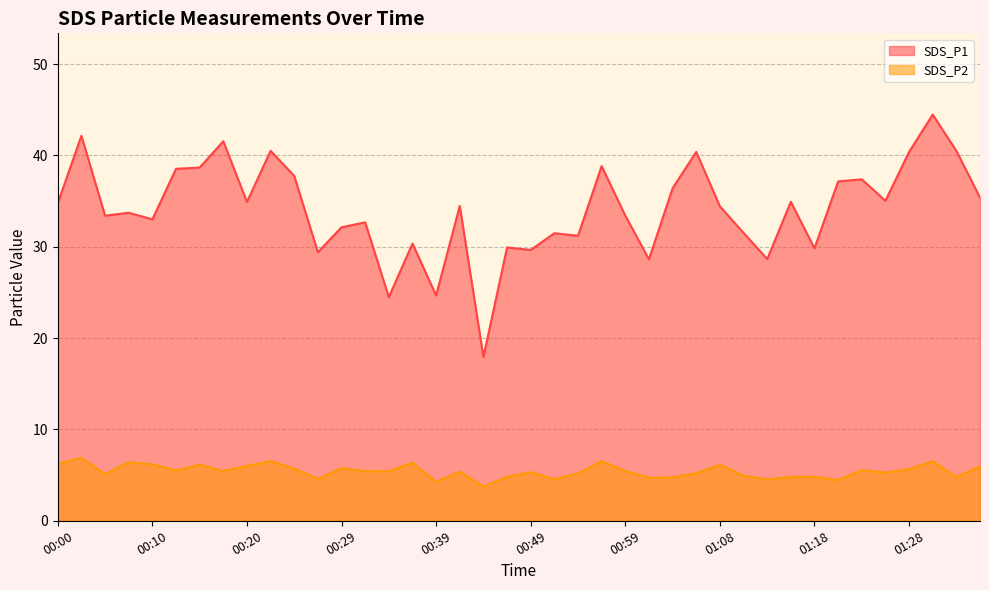

Which series has the largest range (max minus min)?

SDS_P1